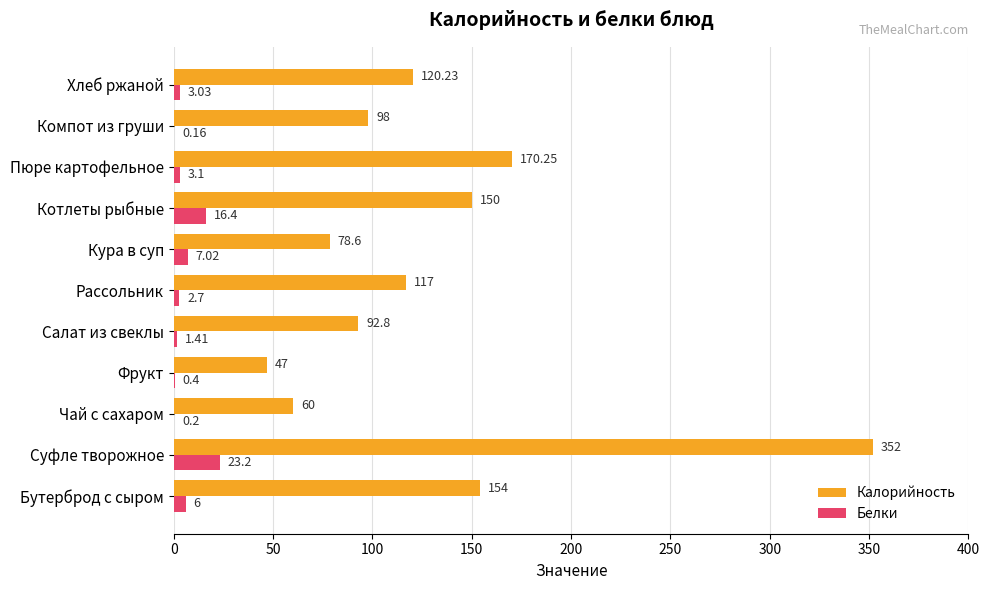

What is the average value of the Калорийность series?

130.9